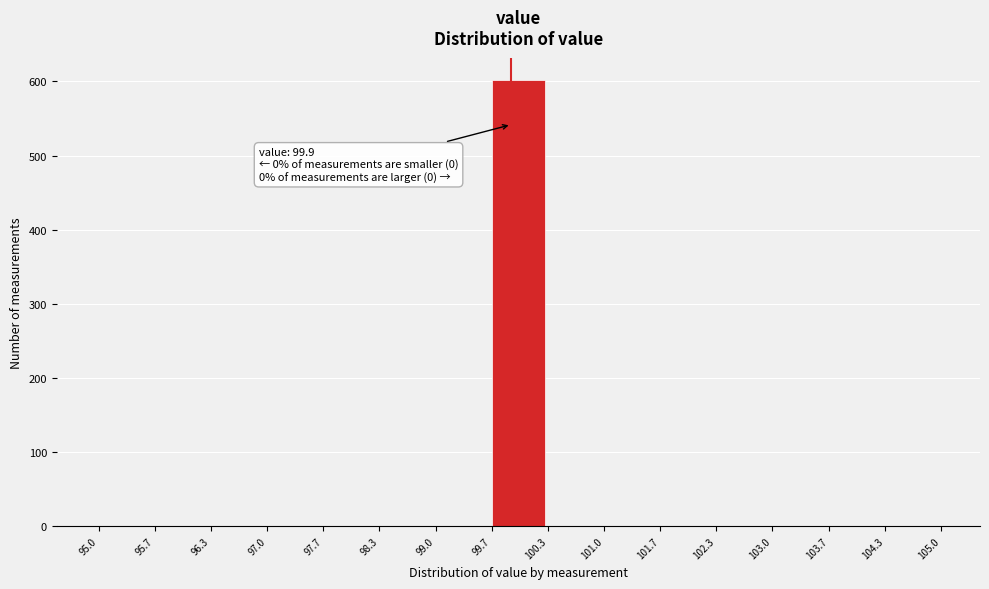

Over which range of the x-axis is the bar tallest?

99.7 to 100.3